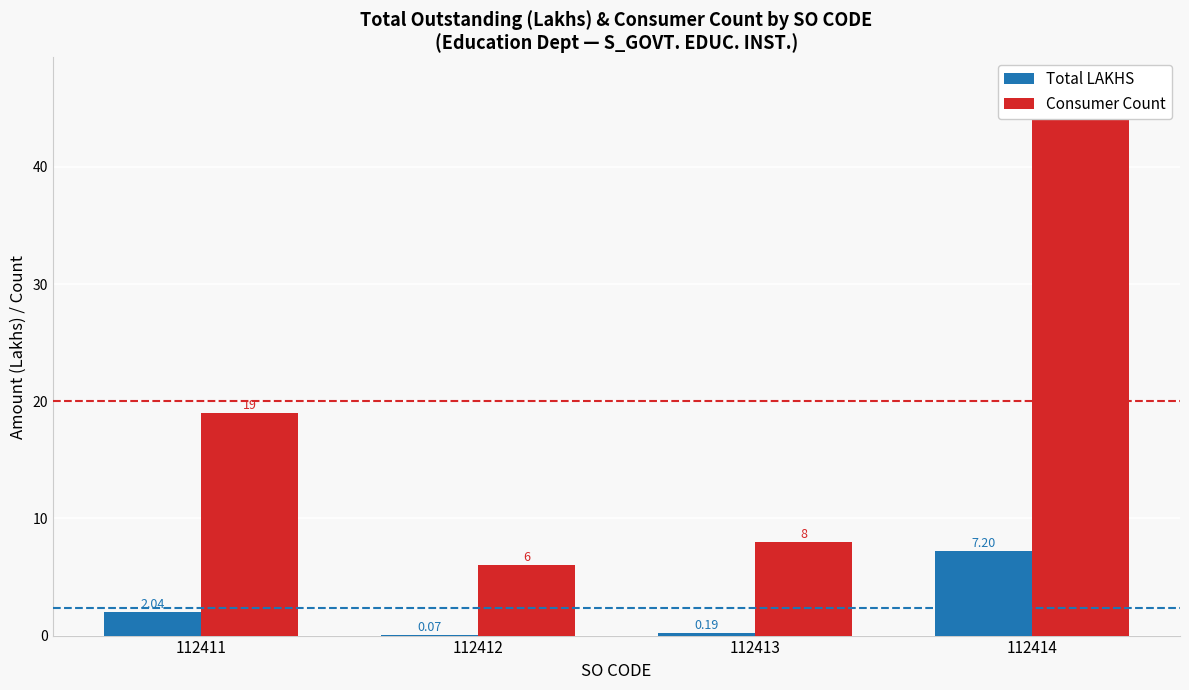

How many data points does each series have?

4